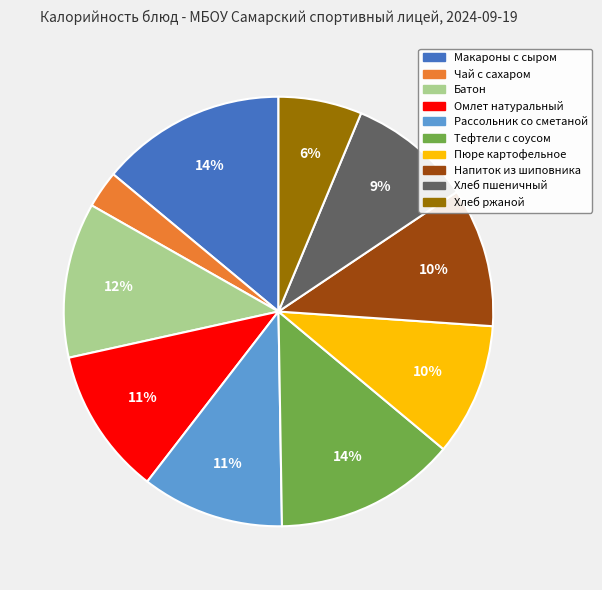

To the nearest percent, what portion does Макароны с сыром represent?

14%